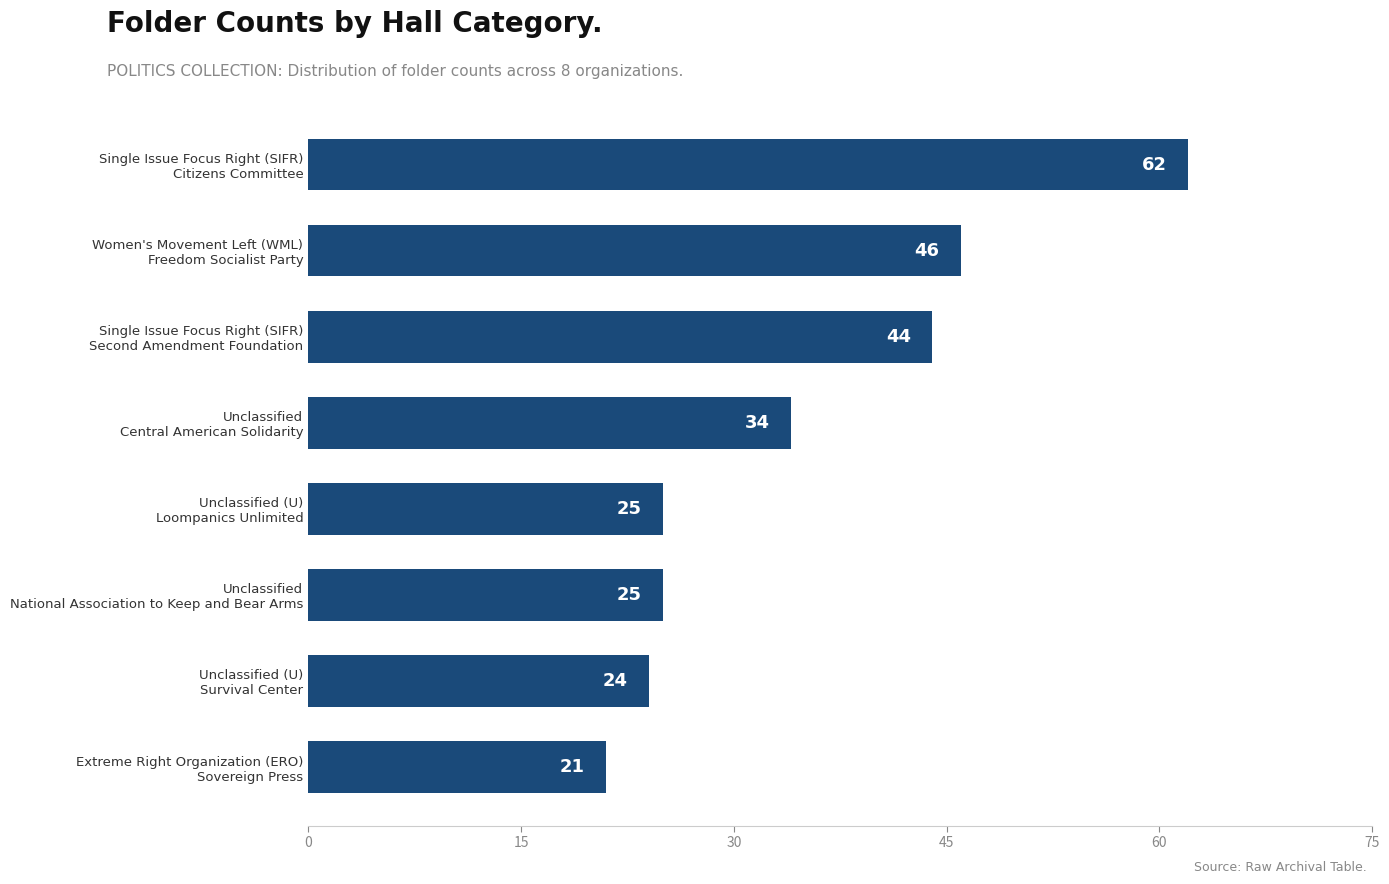

What is the difference between the maximum and minimum values?

41